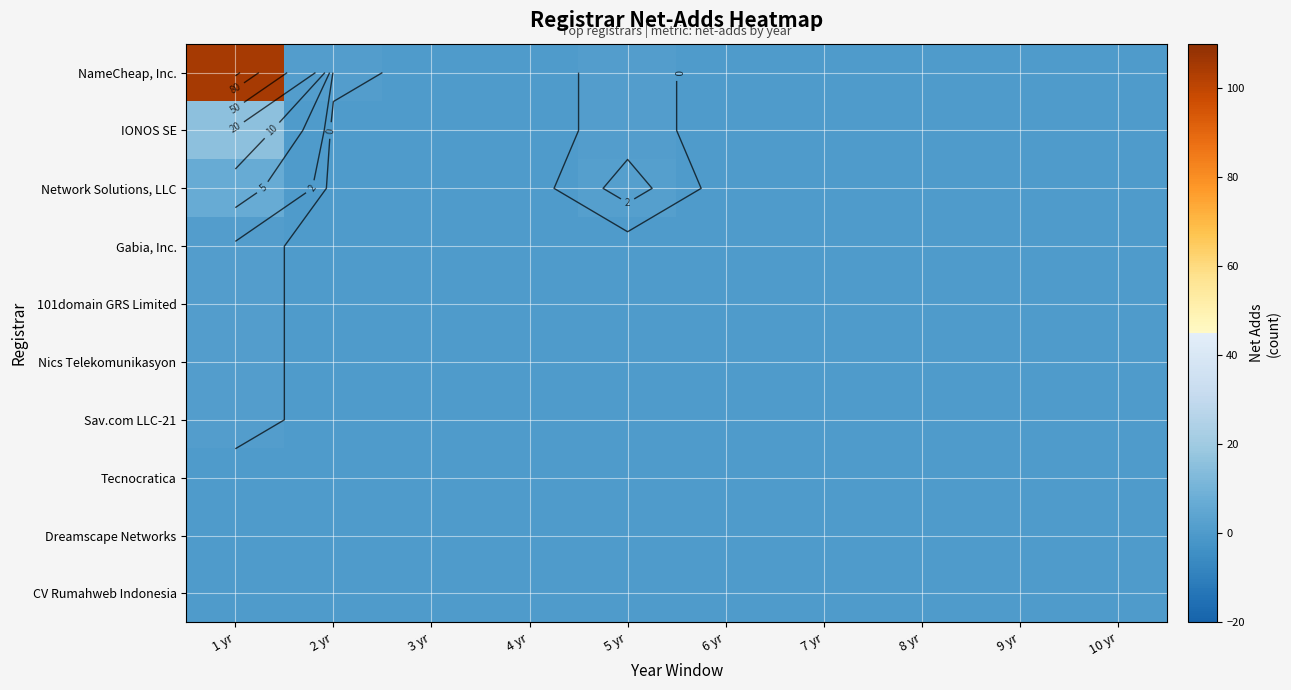

At 3 yr, list the series in order from largest to smallest.

NameCheap, Inc., IONOS SE, Network Solutions, LLC, Gabia, Inc., 101domain GRS Limited, Nics Telekomunikasyon, Sav.com LLC-21, Tecnocratica, Dreamscape Networks, CV Rumahweb Indonesia